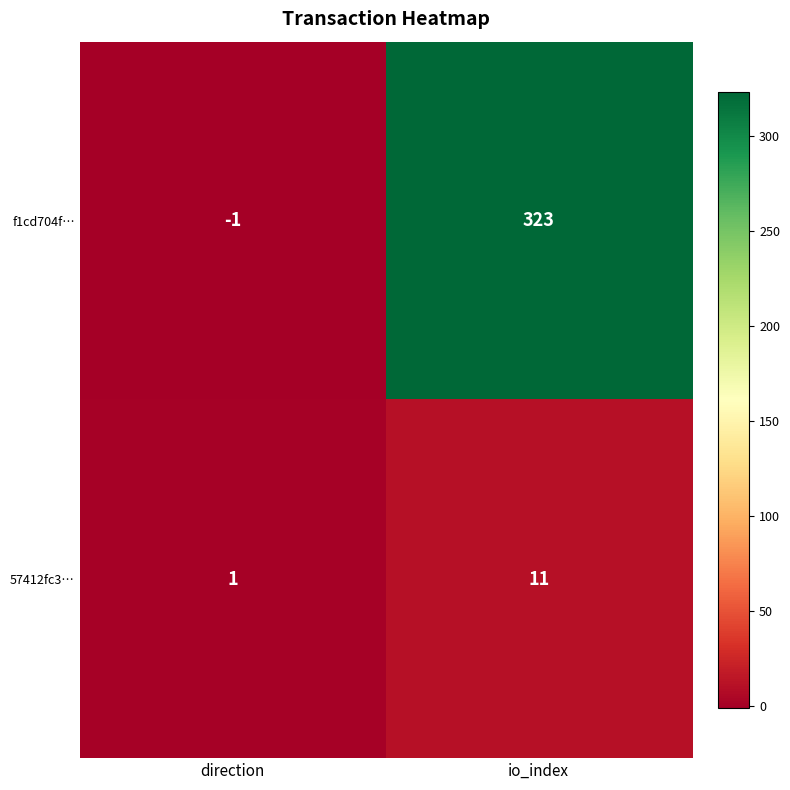

List the series in order of their overall mean, lowest first.

57412fc3…, f1cd704f…